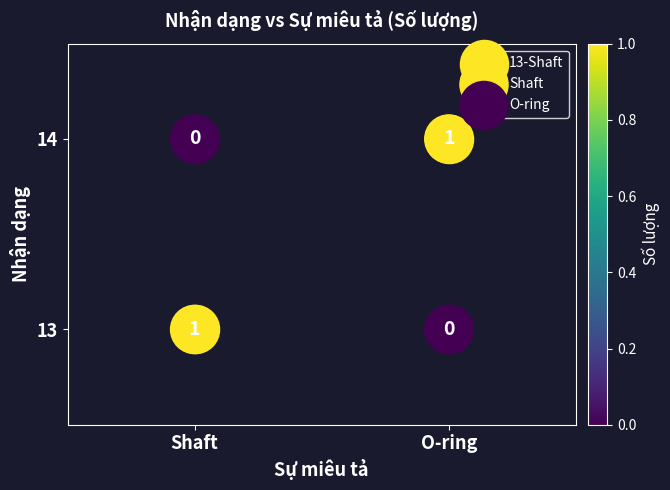

Rank the categories by Shaft value from highest to lowest.

Shaft, Shaft